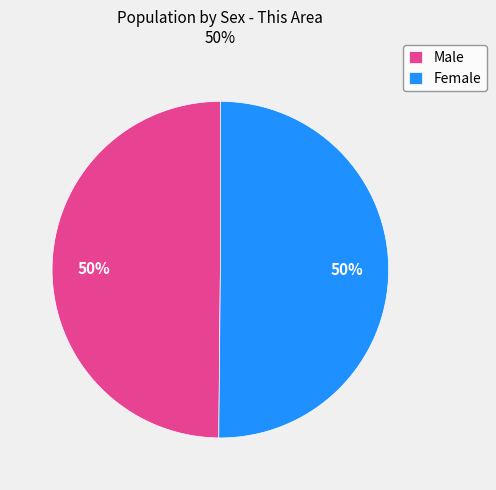

Count the number of slices in the pie.

2